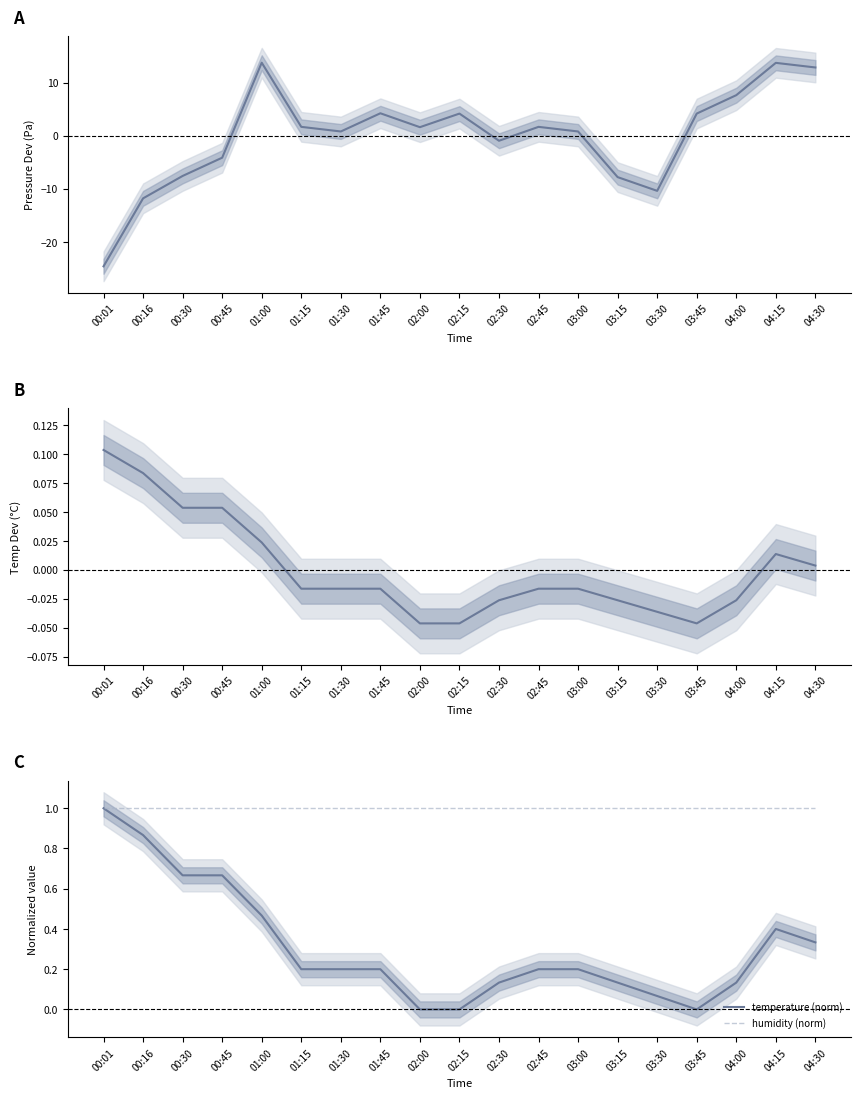

True or false: temperature deviation and temperature (norm) intersect in this chart.

False